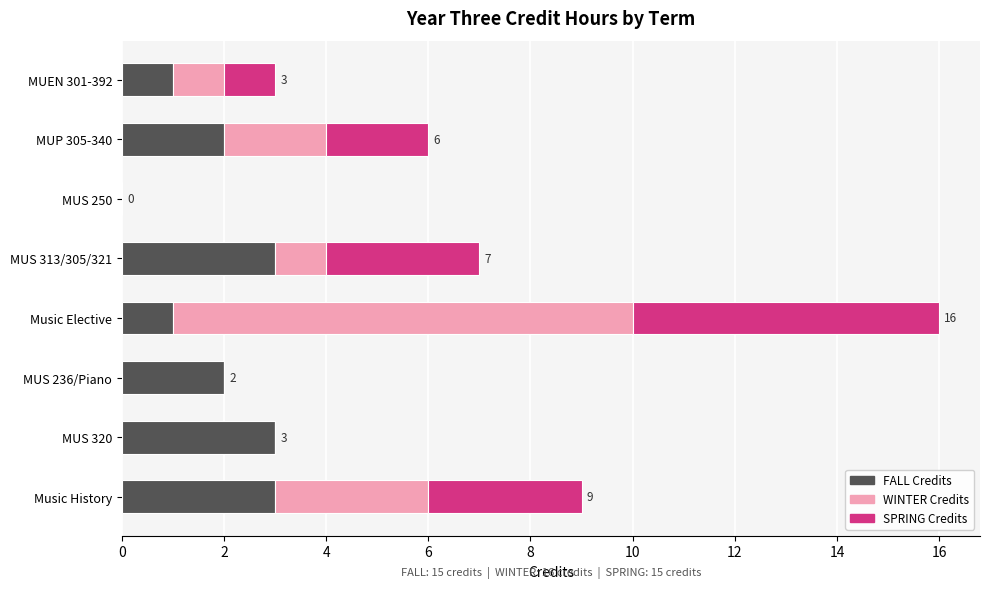

What is the total value across all series at MUEN 301-392?

3